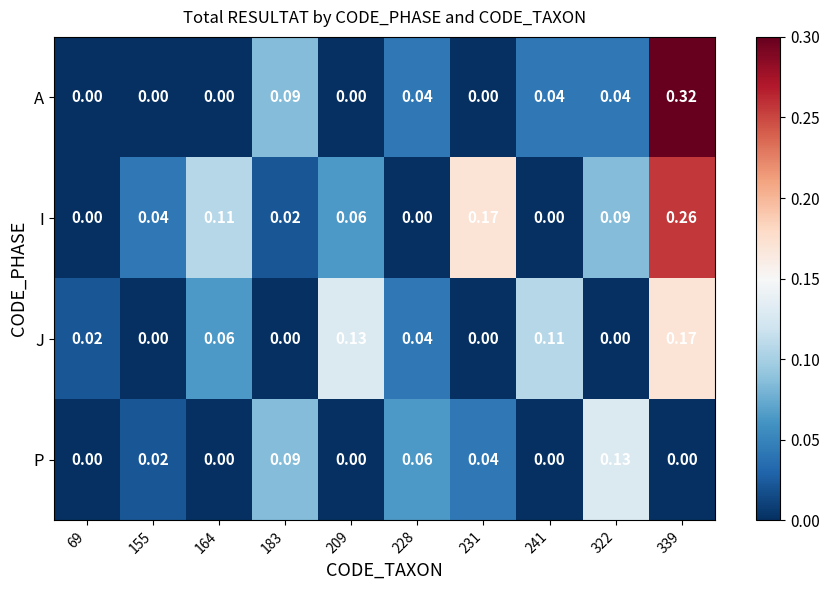

Is the value of A at 322 greater than the value of J at 209?

No